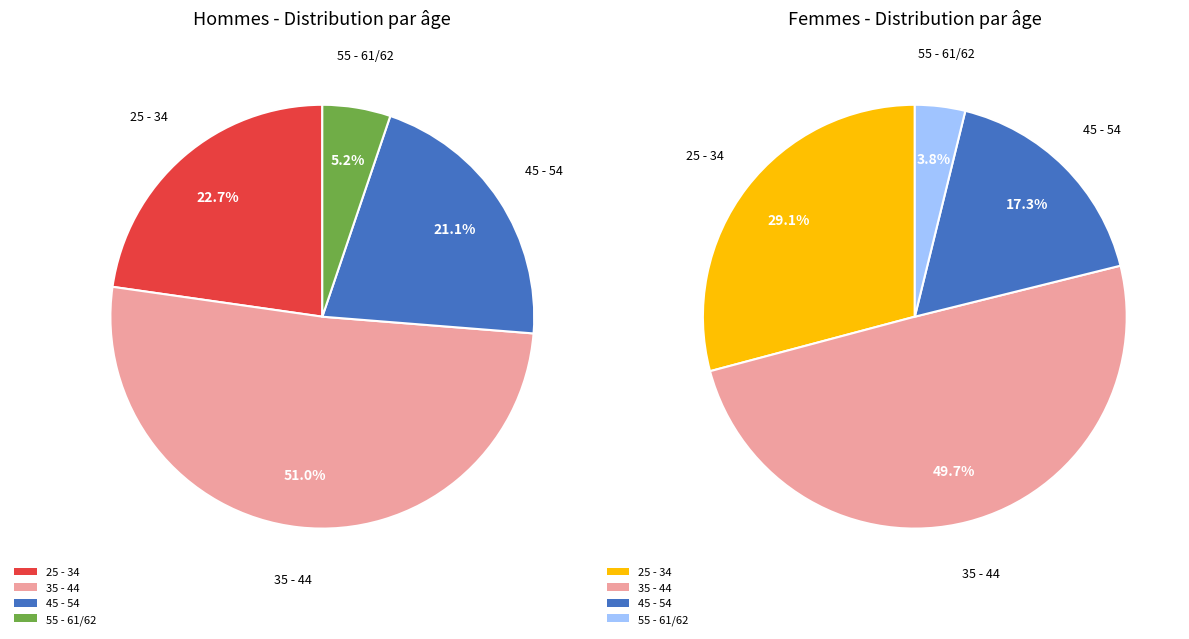

Which has a higher value, 45 - 54 or 55 - 61/62?

45 - 54